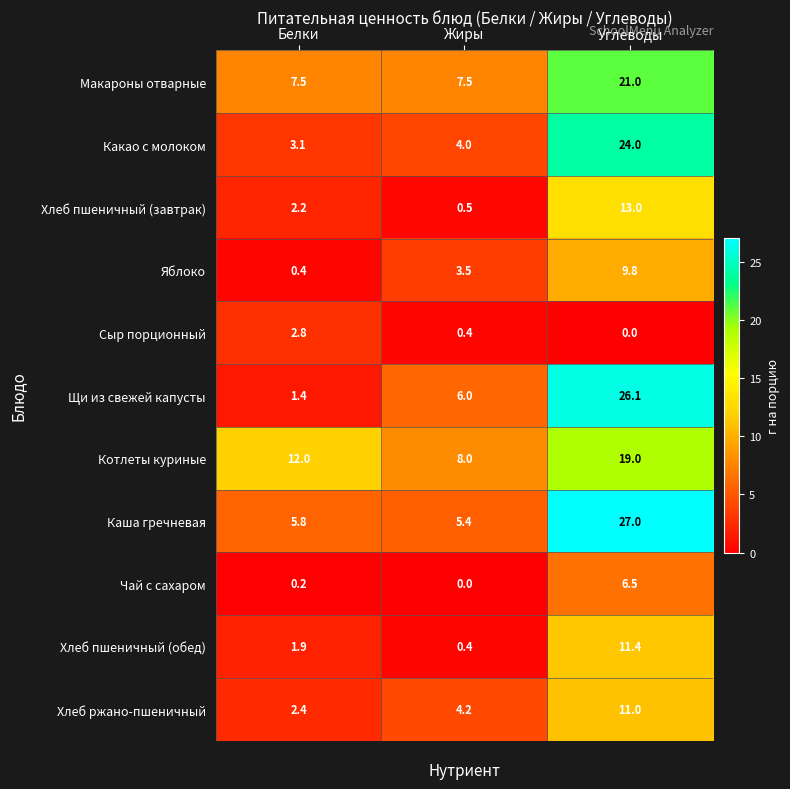

What value does the Щи из свежей капусты series have at Жиры?

6.0